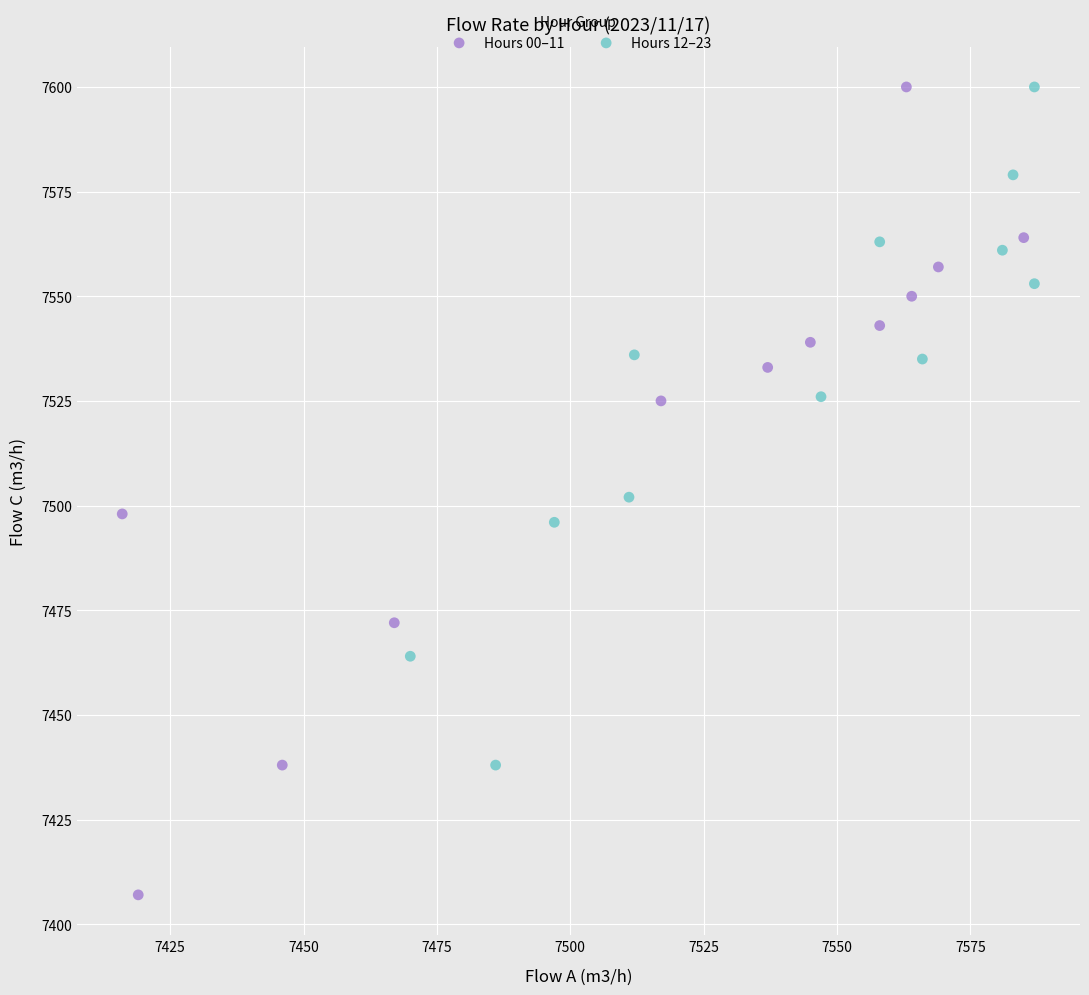

Which series contains the lowest Y value?

Hours 00–11